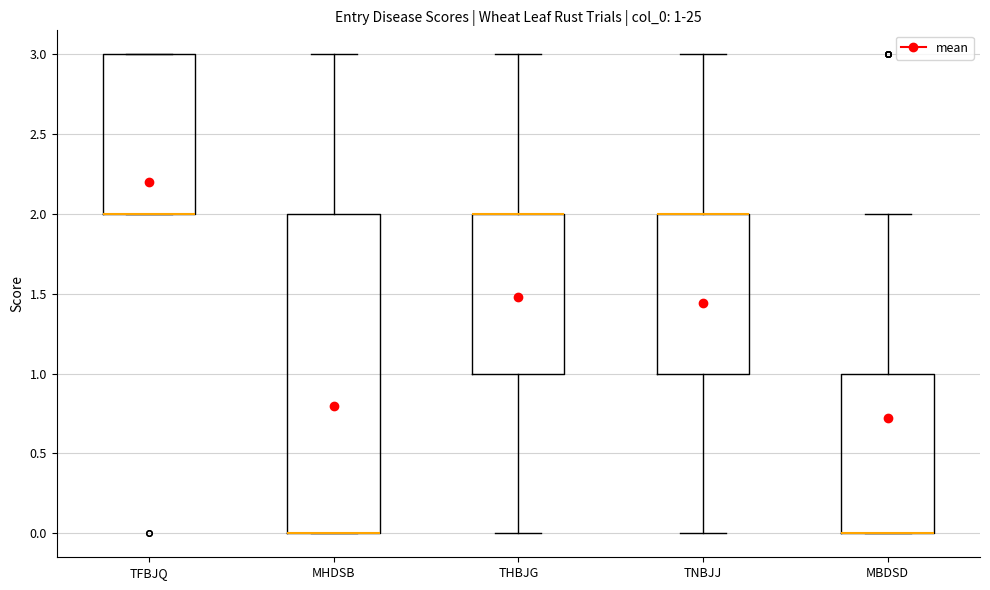

Comparing the boxes themselves (not the whiskers), which one is the tallest?

MHDSB